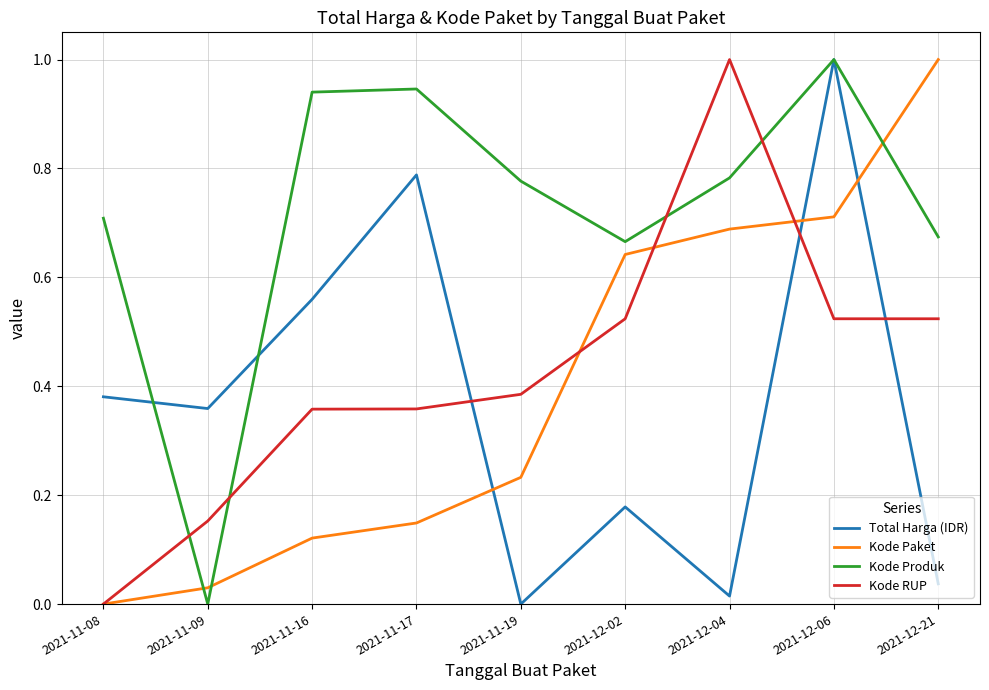

True or false: Kode Paket has more than 2 points higher than both neighbors.

False